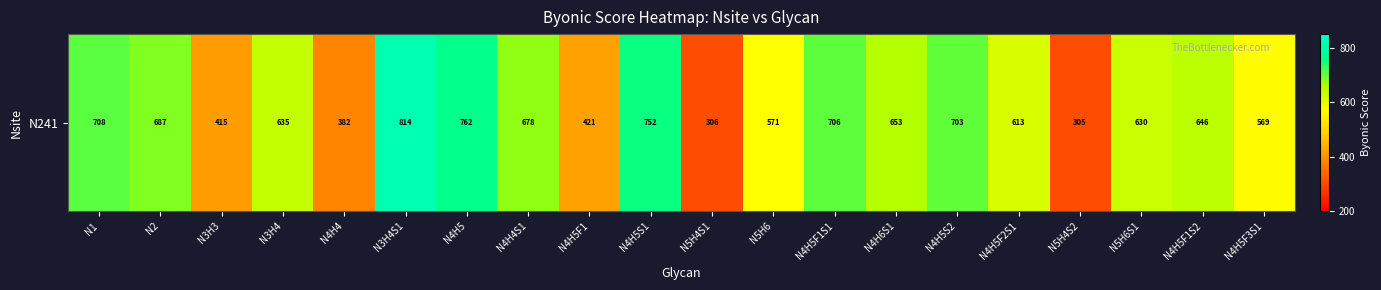

Is it true that the value at N4H5S2 is 703.4?

True